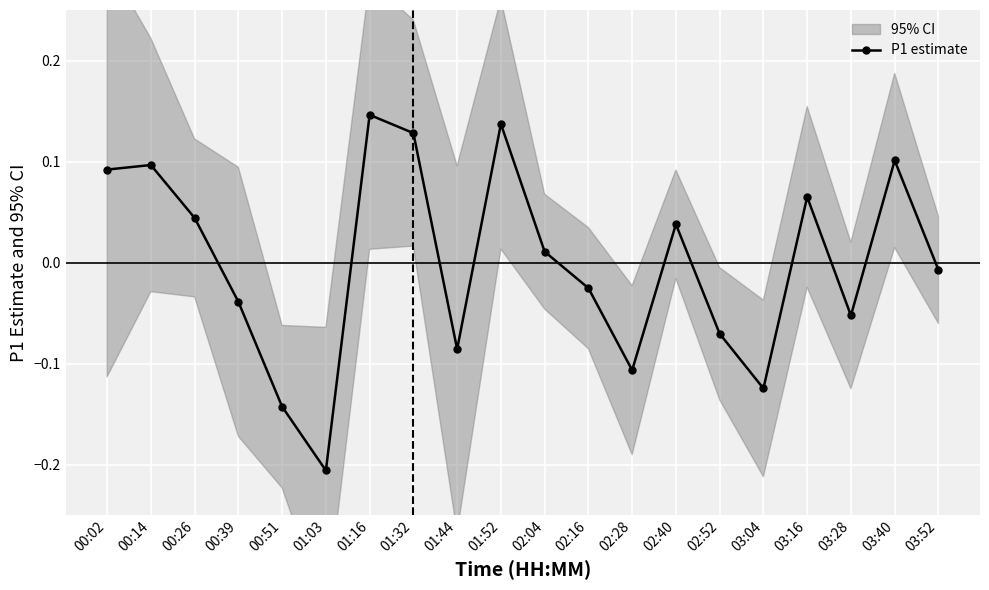

List the labels in order of value, smallest first.

01:03, 00:51, 03:04, 02:28, 01:44, 02:52, 03:28, 00:39, 02:16, 03:52, 02:04, 02:40, 00:26, 03:16, 00:02, 00:14, 03:40, 01:32, 01:52, 01:16